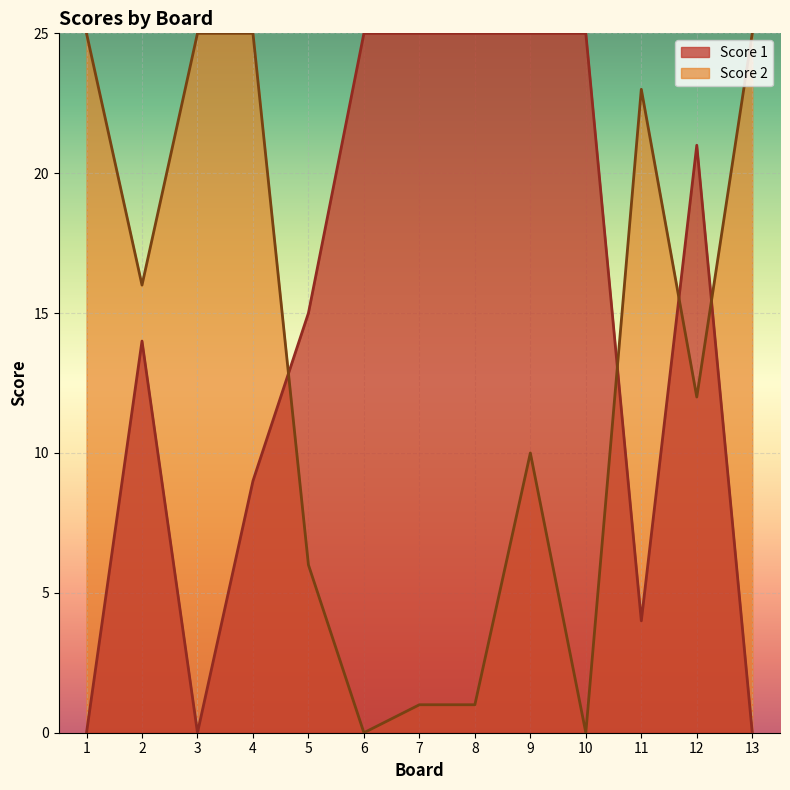

How many values in the Score 1 series exceed 15?

6